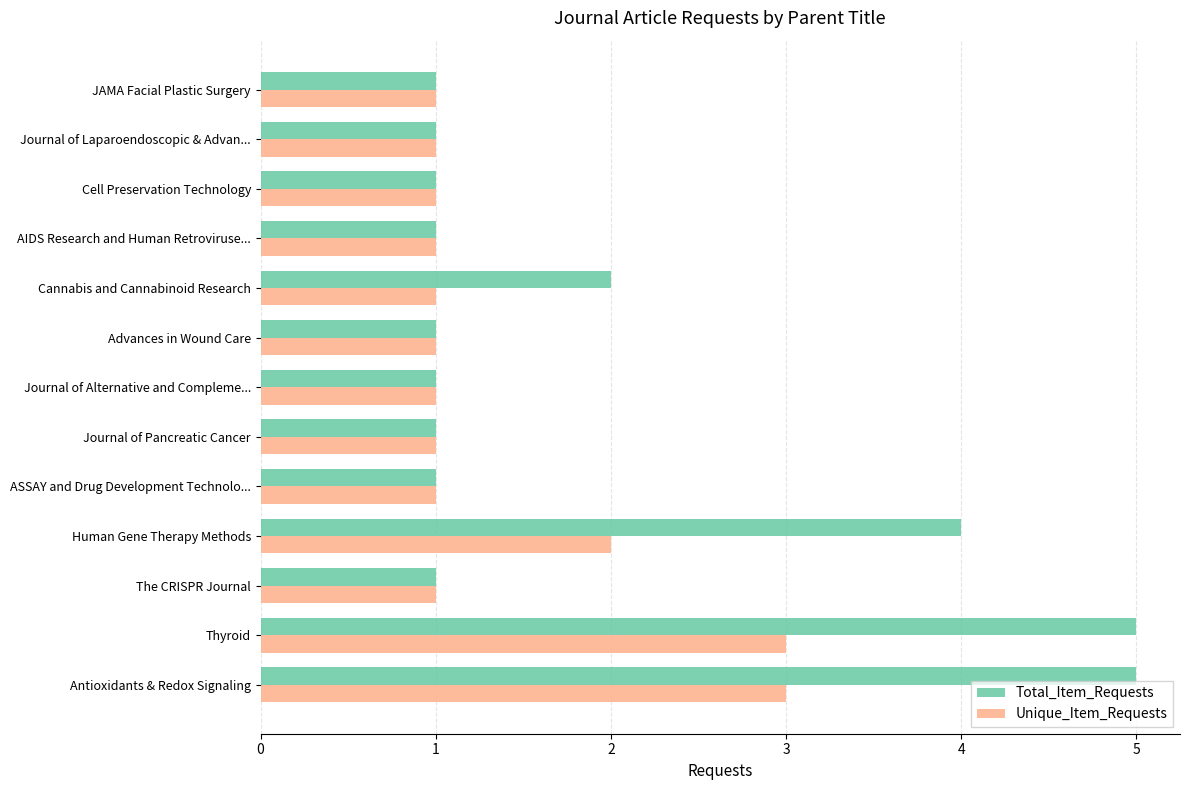

Rank the series by their average value, from lowest to highest.

Unique_Item_Requests, Total_Item_Requests